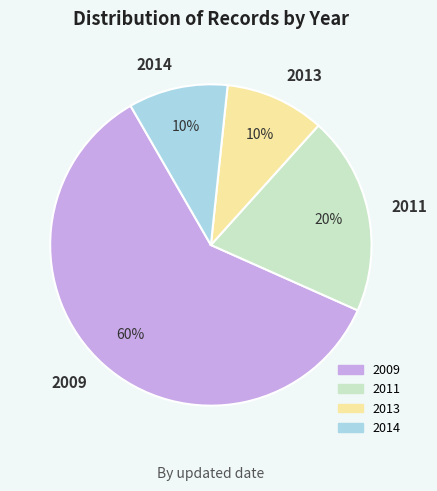

Between 2013 and 2009, which is larger?

2009